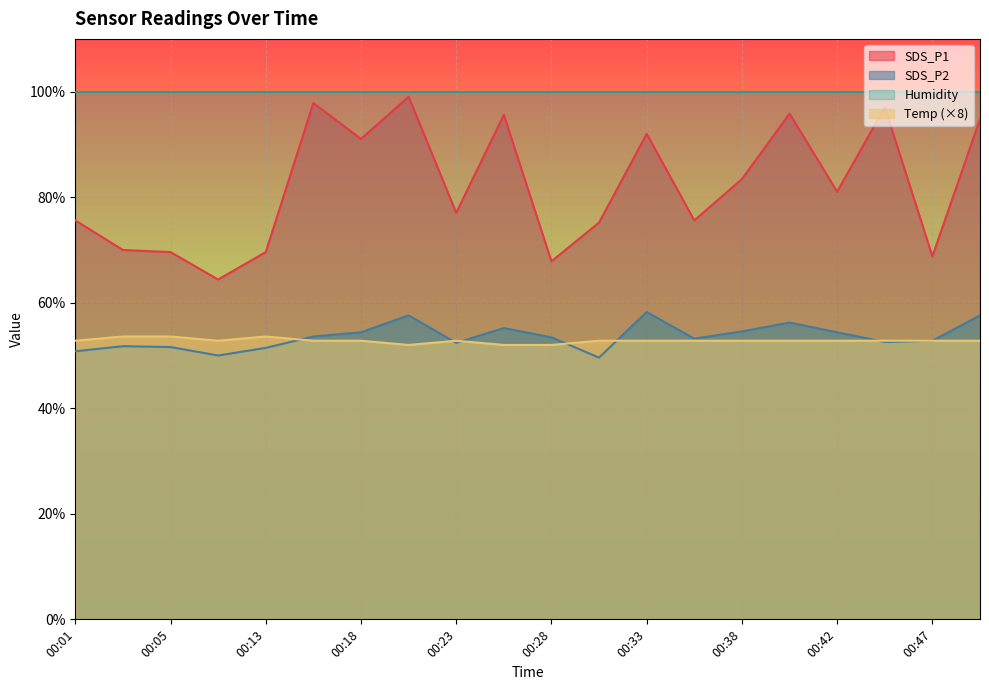

True or false: SDS_P1 and SDS_P2 cross at least once.

False